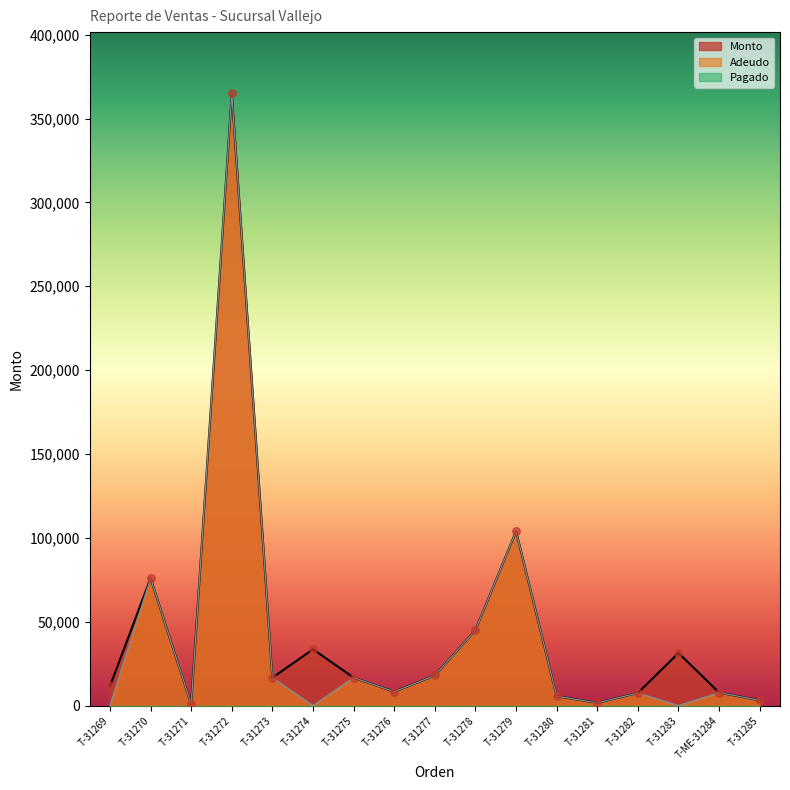

At which category is the sum across all series the highest?

T-31272